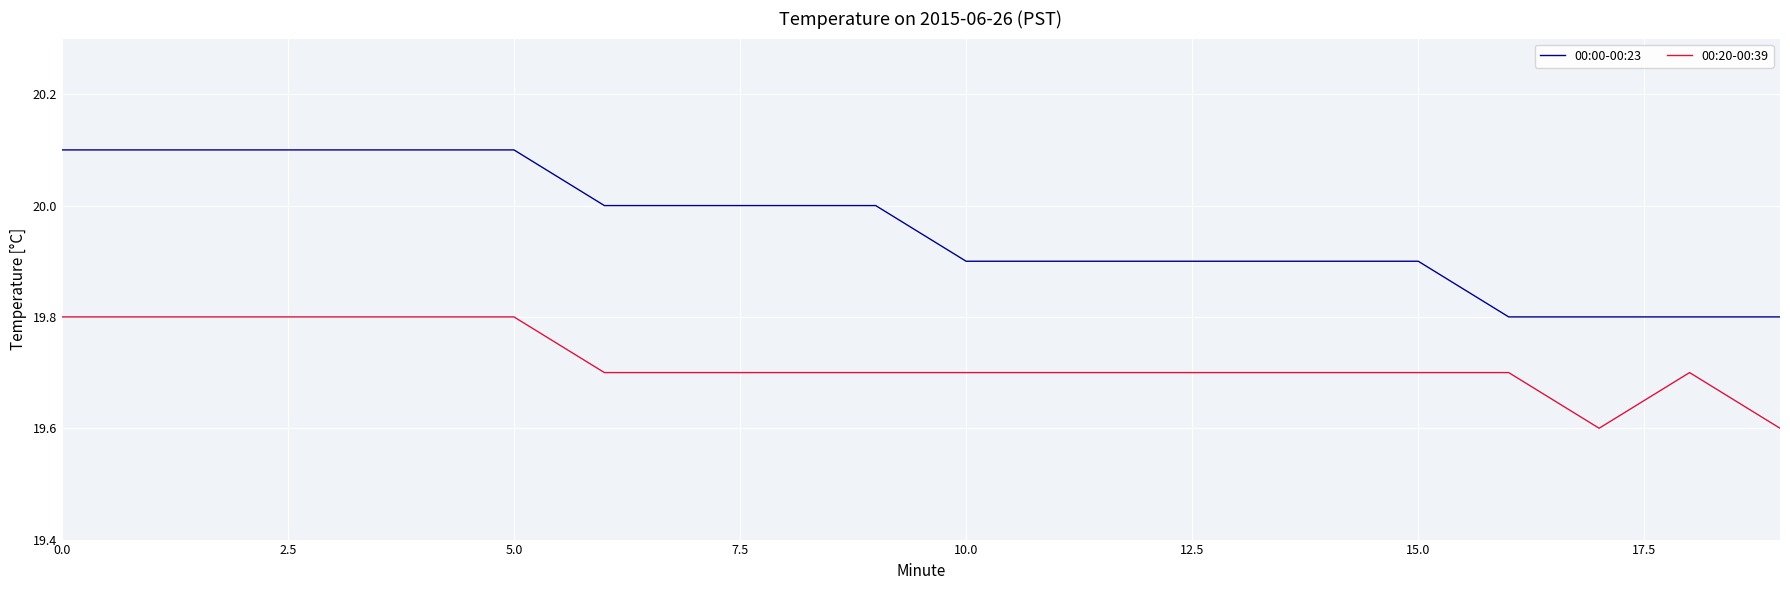

True or false: 00:20-00:39 and 00:00-00:23 intersect in this chart.

False